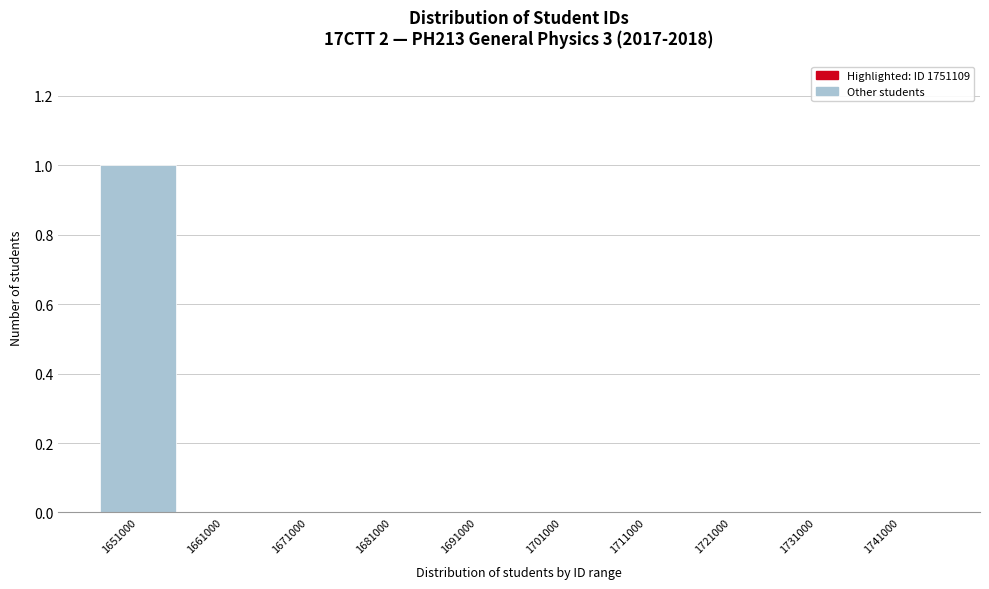

Reading right to left, extract all data points from this chart.

1741000=0	1731000=0	1721000=0	1711000=0	1701000=0	1691000=0	1681000=0	1671000=0	1661000=0	1651000=1